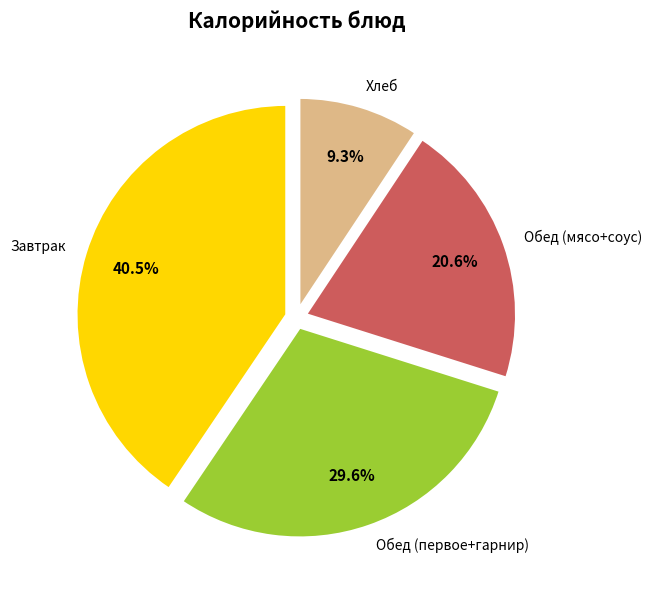

Count the number of slices in the pie.

4